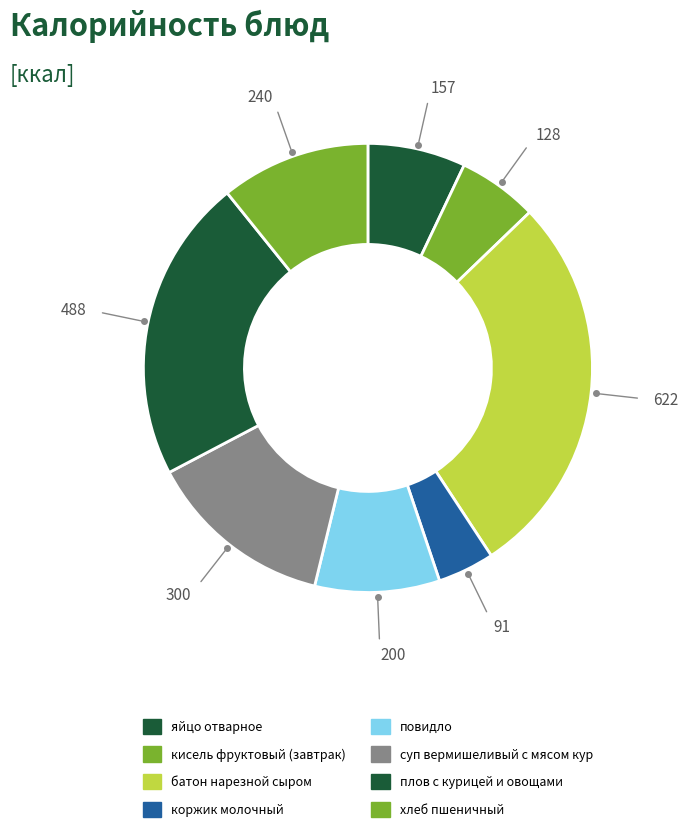

What is the change in value from кисель фруктовый (завтрак) to батон нарезной сыром?

+494